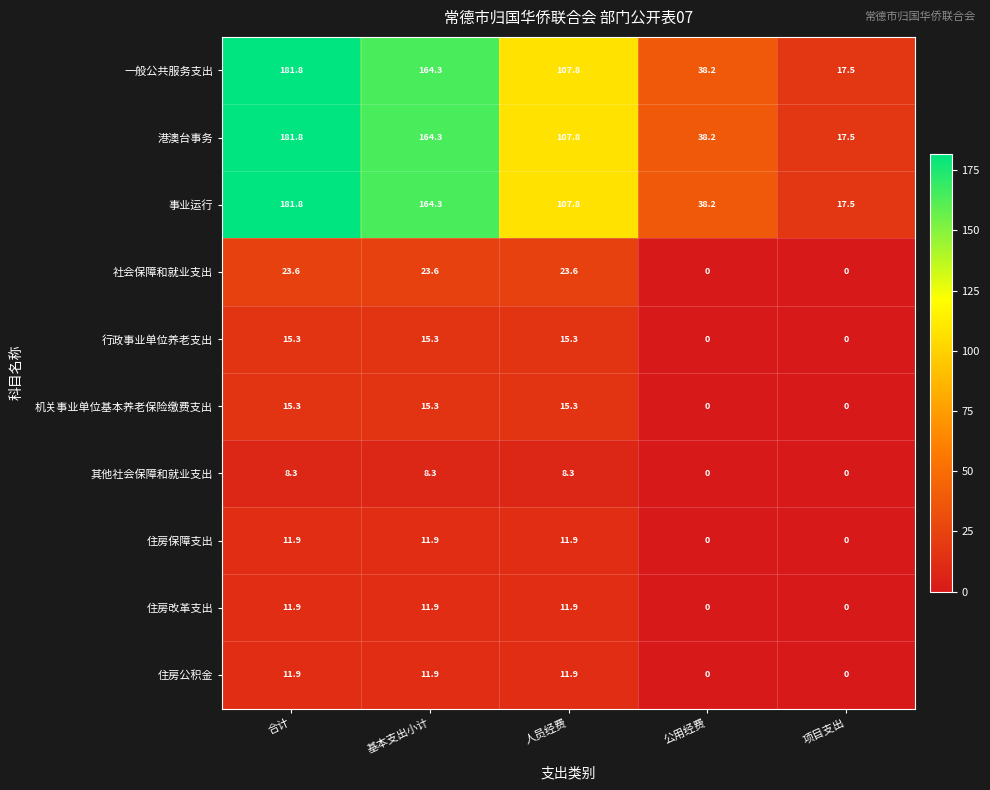

What is the difference between the 其他社会保障和就业支出 values at 人员经费 and 公用经费?

8.3